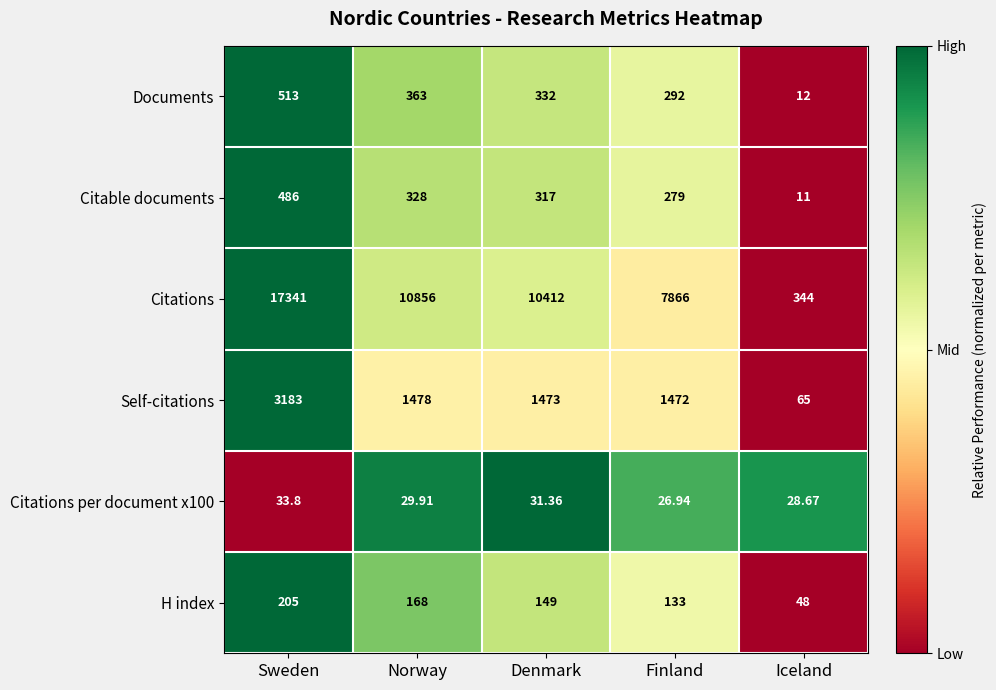

Which series changed the most between Norway and Finland?

Citations